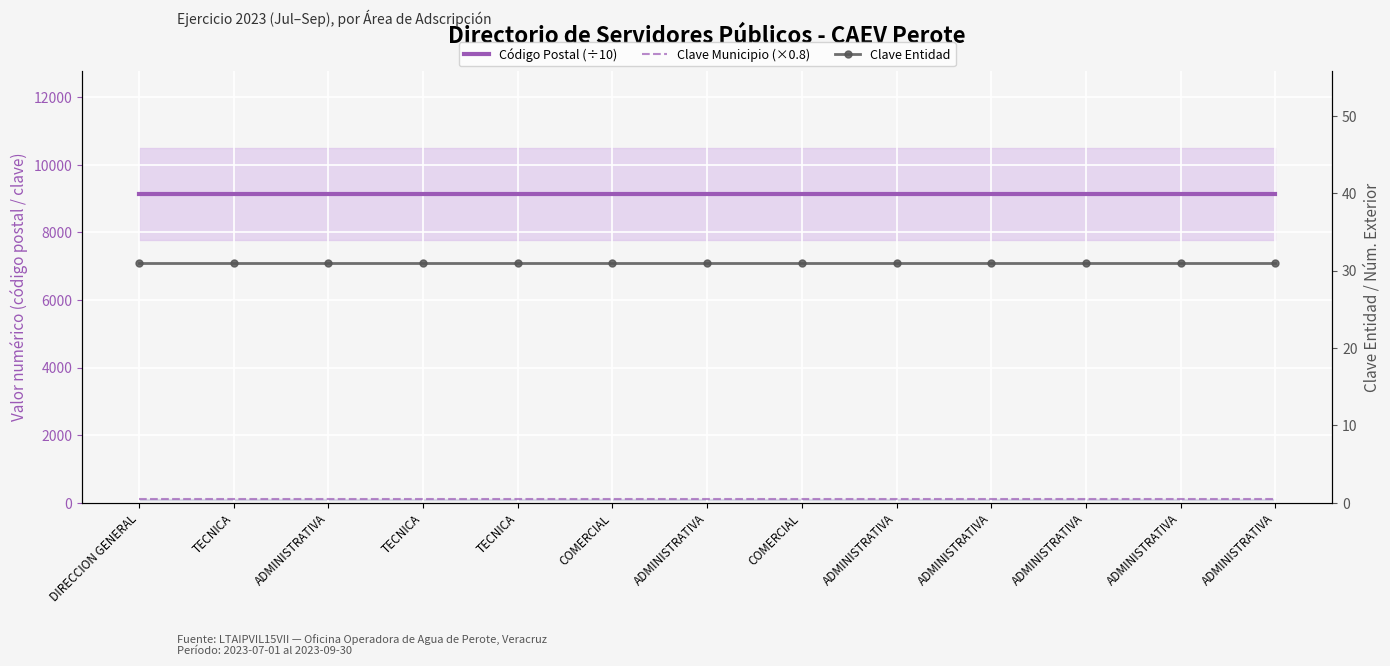

At which label does Clave Municipio (×0.8) reach its peak?

DIRECCION GENERAL